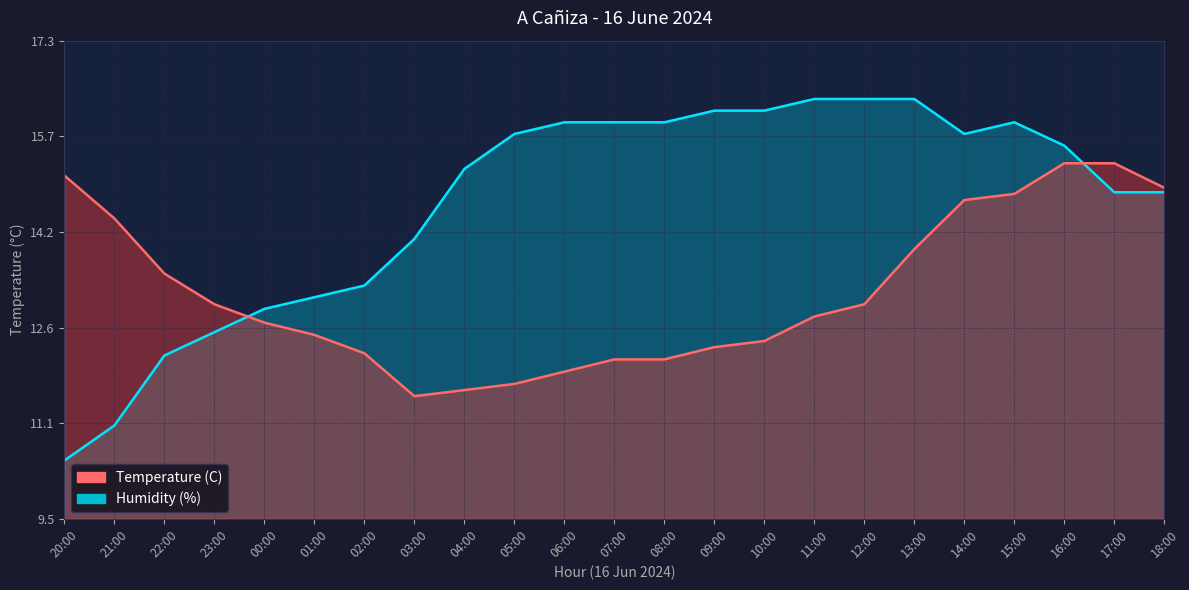

True or false: Temperature (C) and Humidity (%) cross at least once.

True